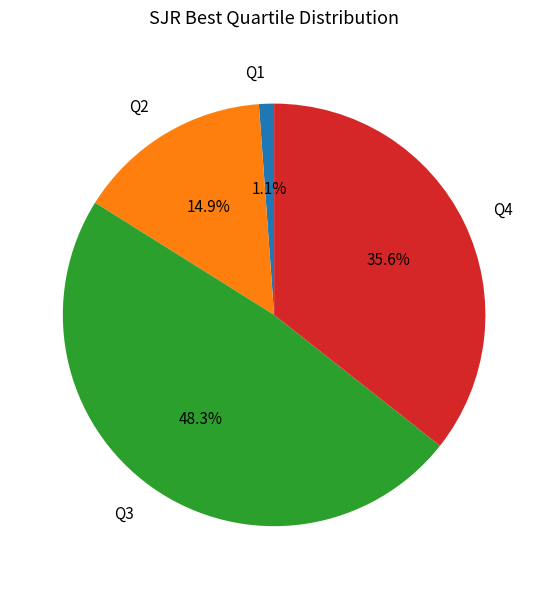

Is it true that Q3 is 35% of the pie?

False